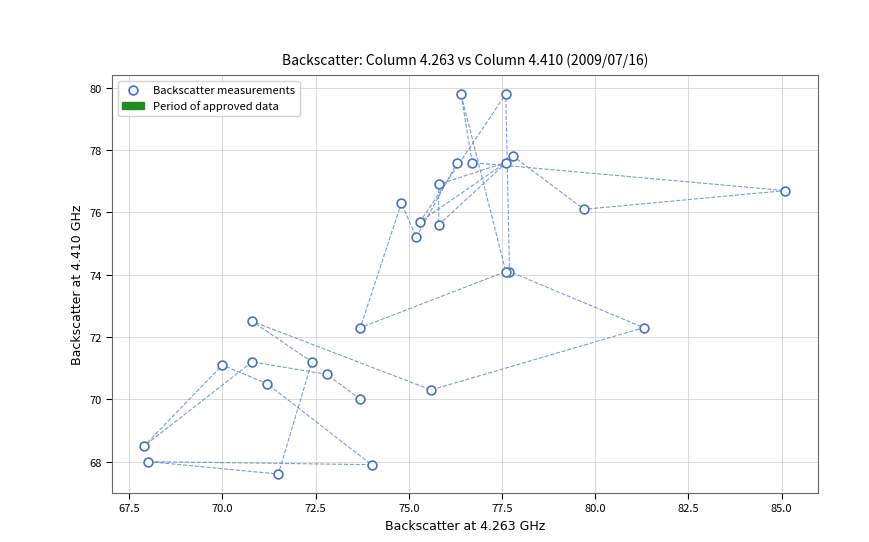

What Y value in the scatter plot is closest to 73?

72.5